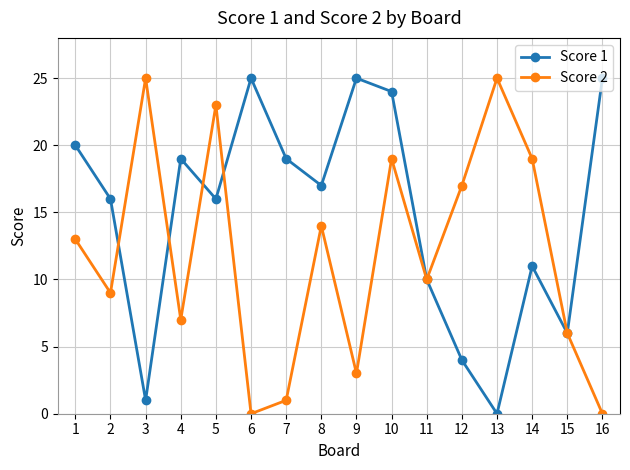

Does the chart display data point markers on the line(s)?

Yes